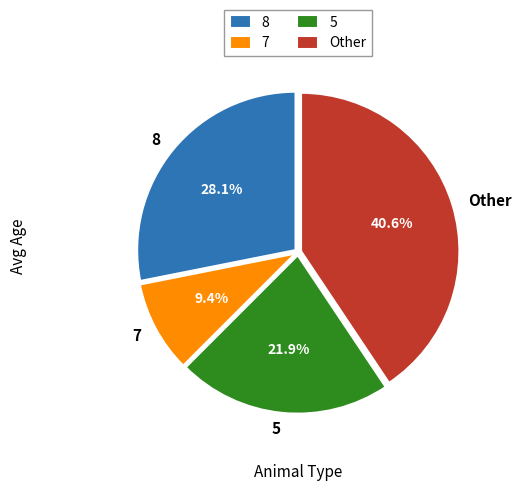

Is there any slice that represents more than half of the pie?

No